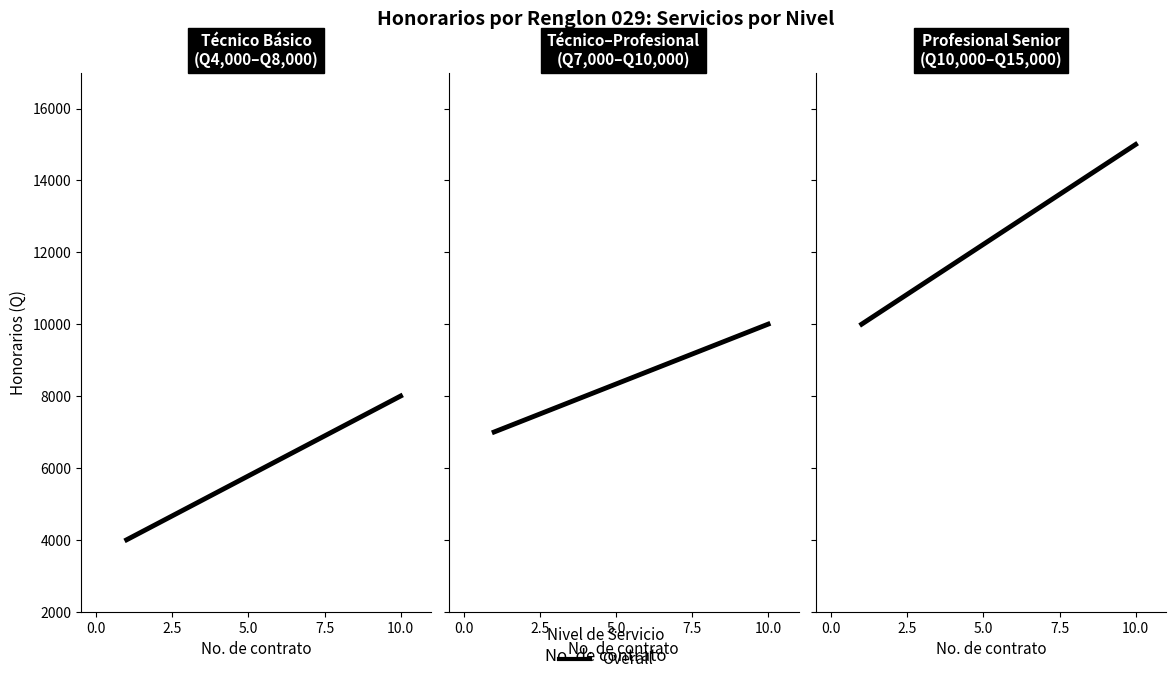

Does the chart have visible grid lines?

No